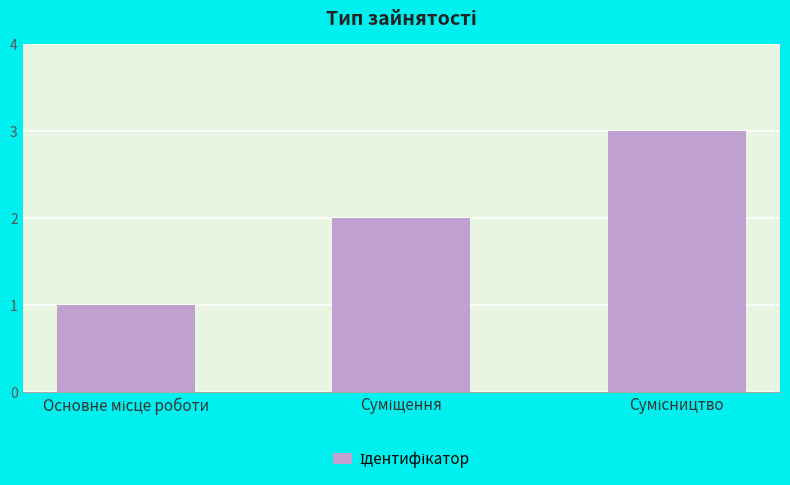

Reading left to right, list all the values displayed in this chart.

1	2	3